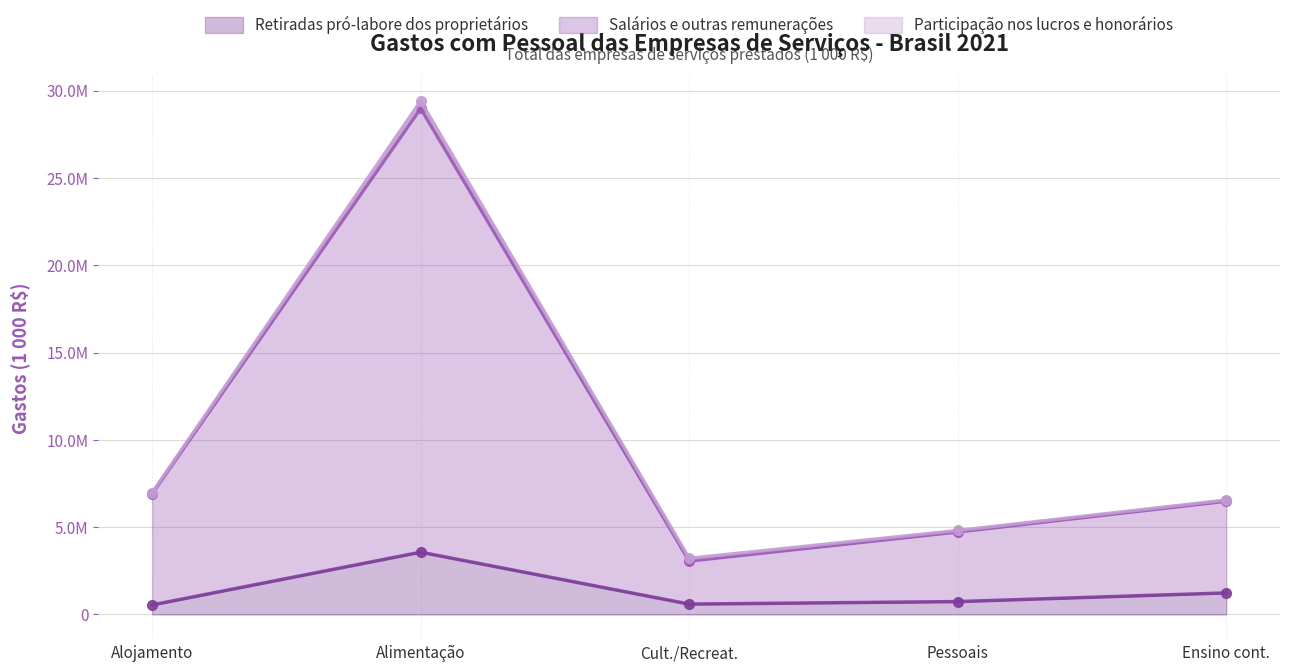

What is the average value of the Salários e outras remunerações series?

10036139